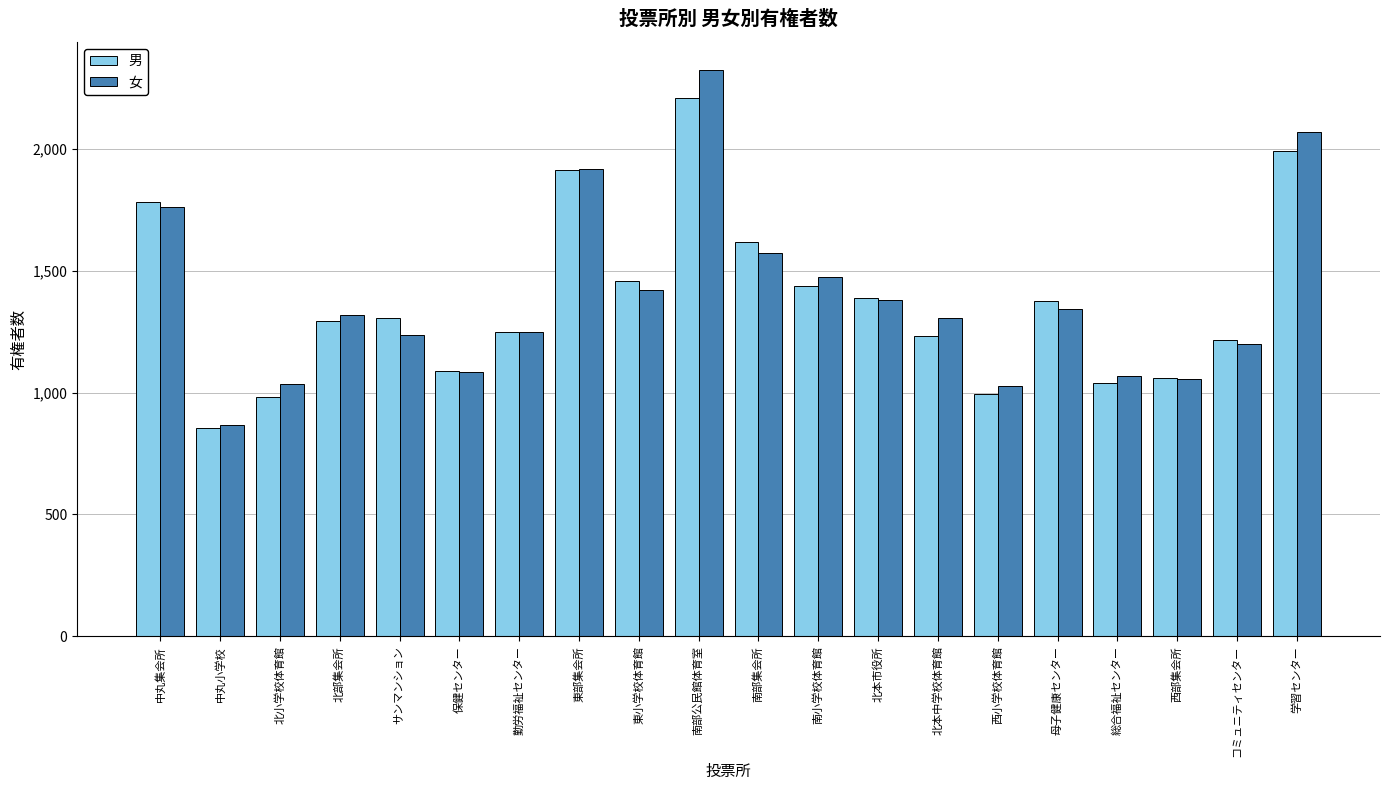

Is it true that 女 equals 1870 at 総合福祉センター?

False